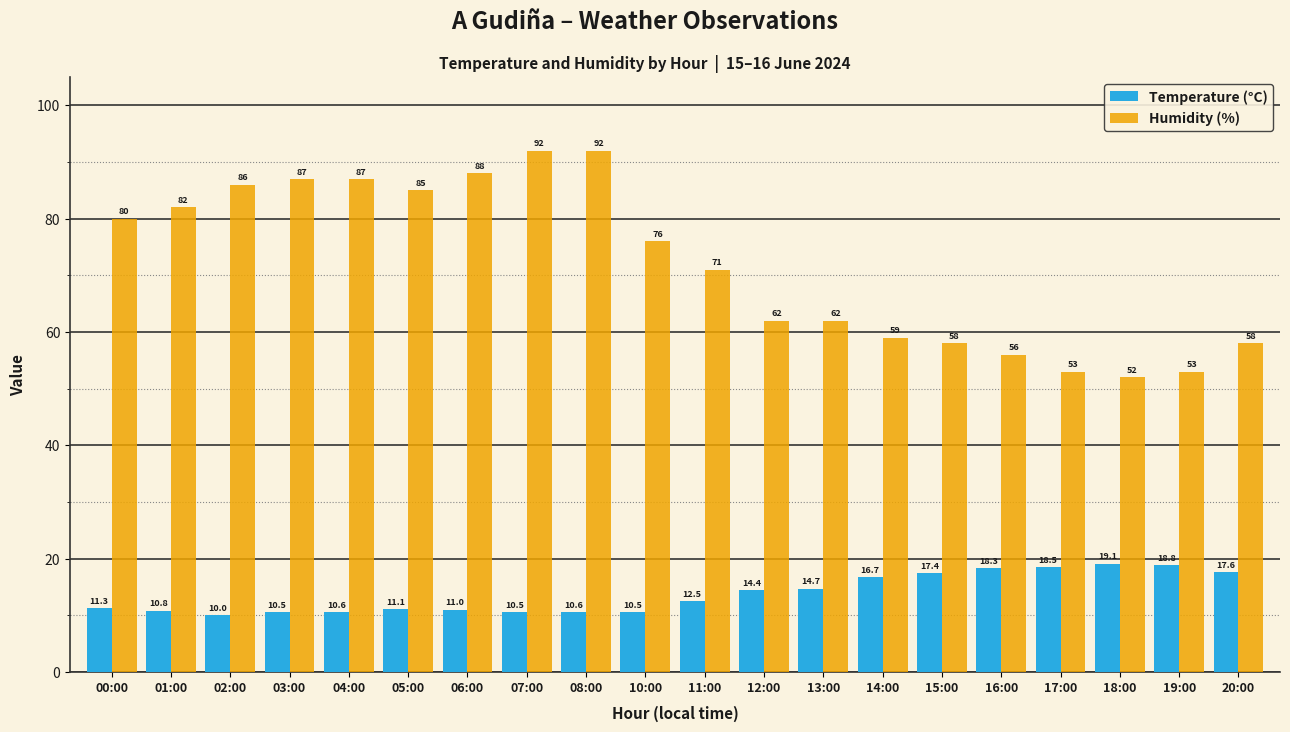

How many data points in Temperature (°C) are above 12?

10